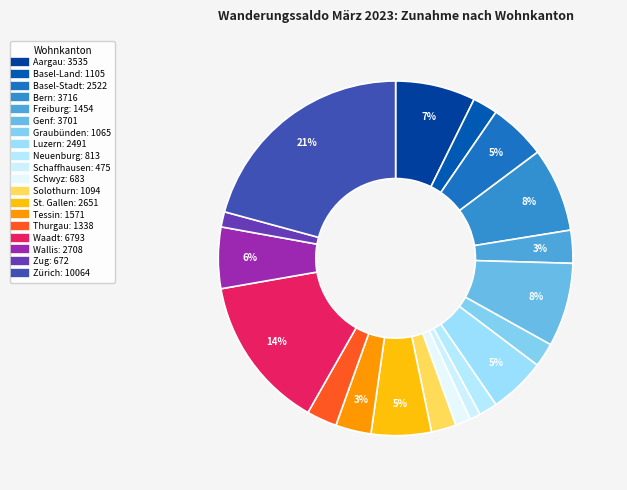

Rank the categories by value from highest to lowest.

Zürich, Waadt, Bern, Genf, Aargau, Wallis, St. Gallen, Basel-Stadt, Luzern, Tessin, Freiburg, Thurgau, Basel-Land, Solothurn, Graubünden, Neuenburg, Schwyz, Zug, Schaffhausen